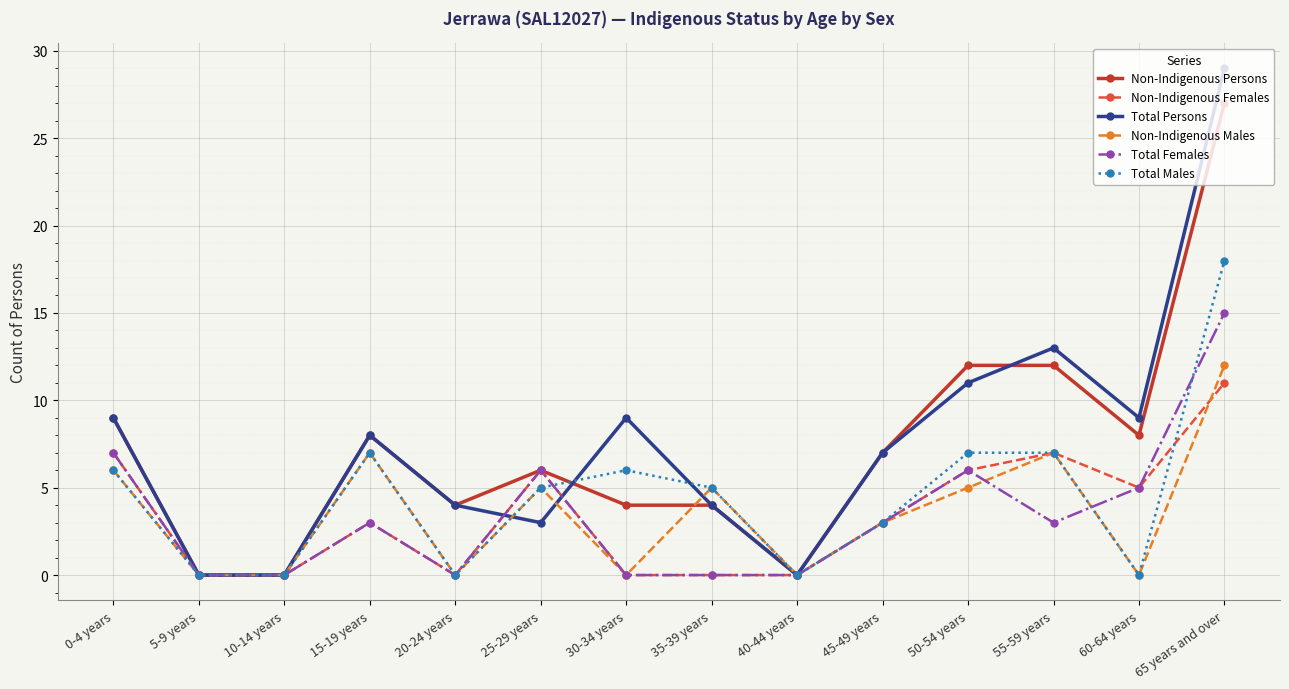

What is the maximum value shown in the chart?

29